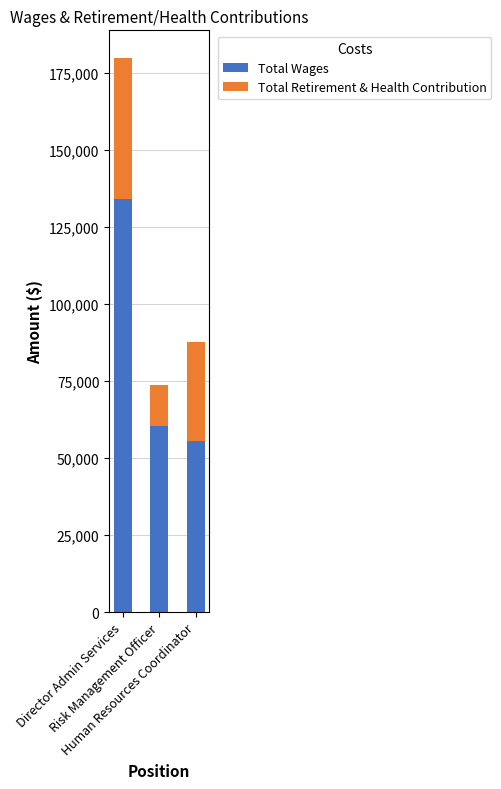

What is the difference between the maximum and minimum values in the Total Wages series?

78477